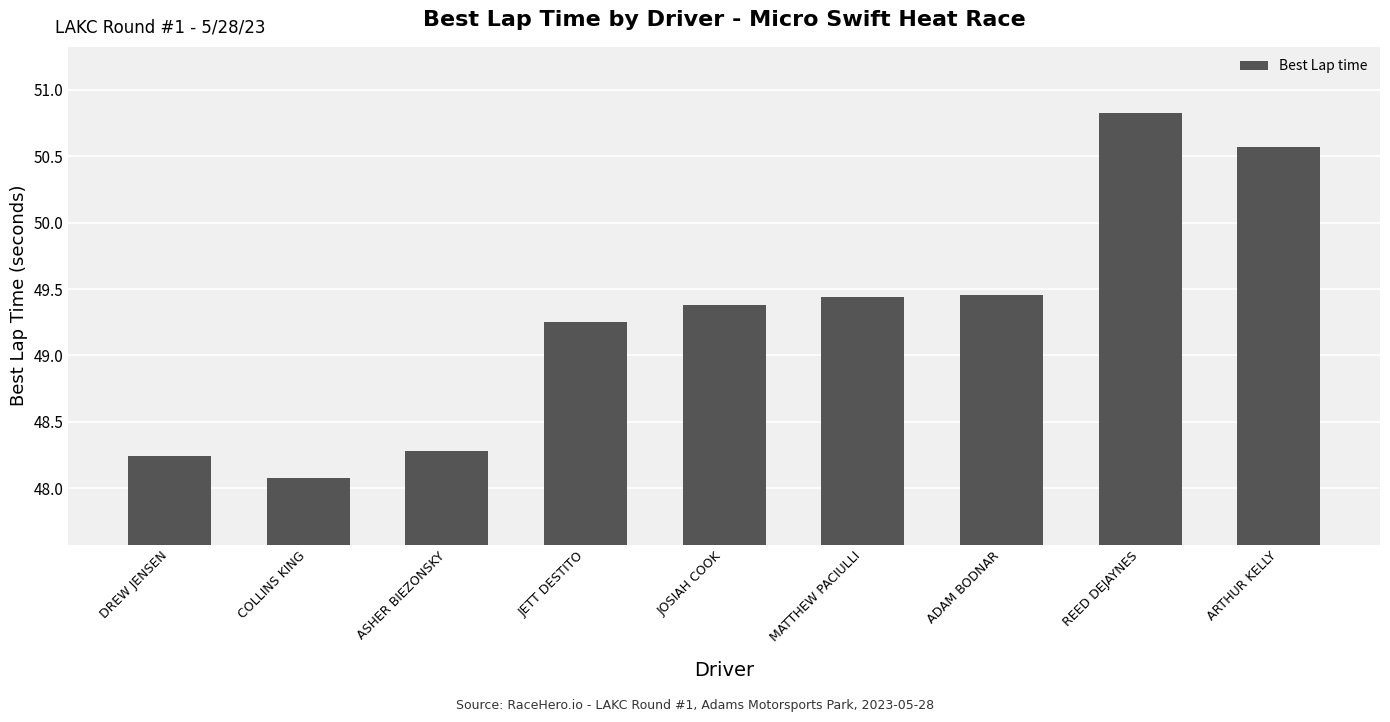

What is the difference between the second highest and minimum values?

2.5